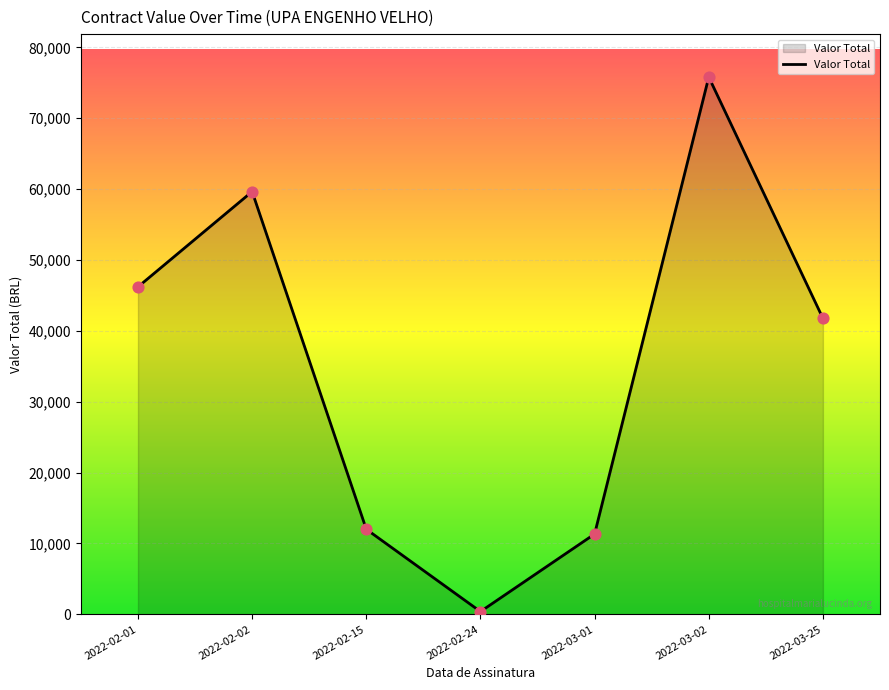

What is the change in value from 2022-03-01 to 2022-03-25?

+30430.0